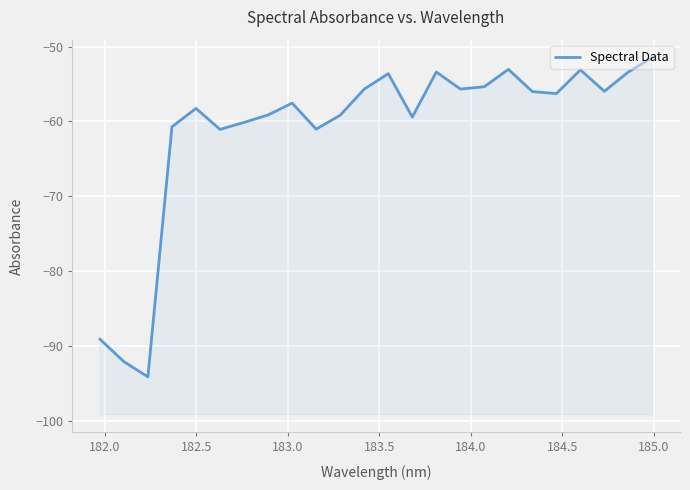

How many data points are above -56?

10